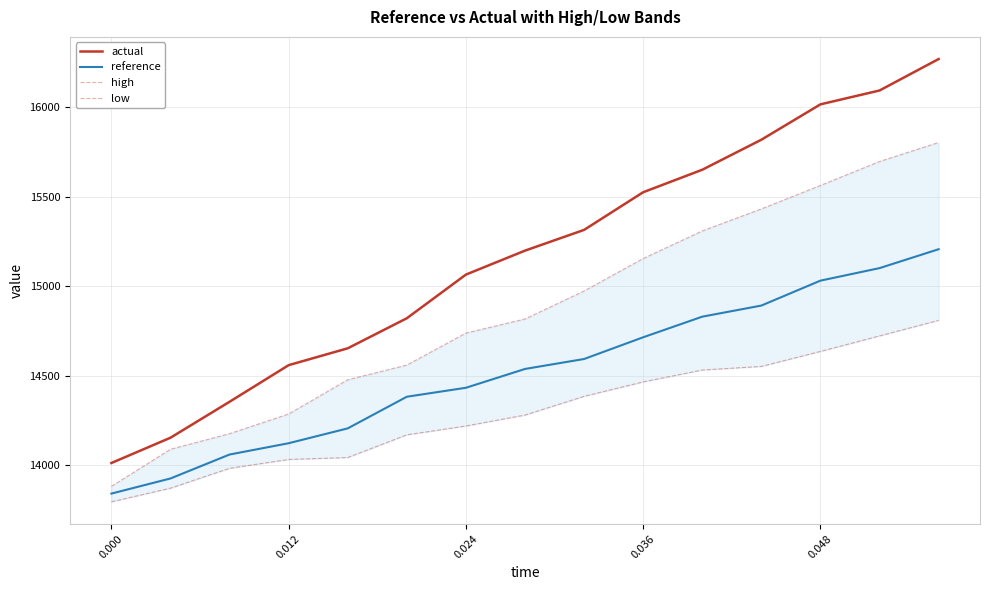

True or false: actual and high cross at least once.

False